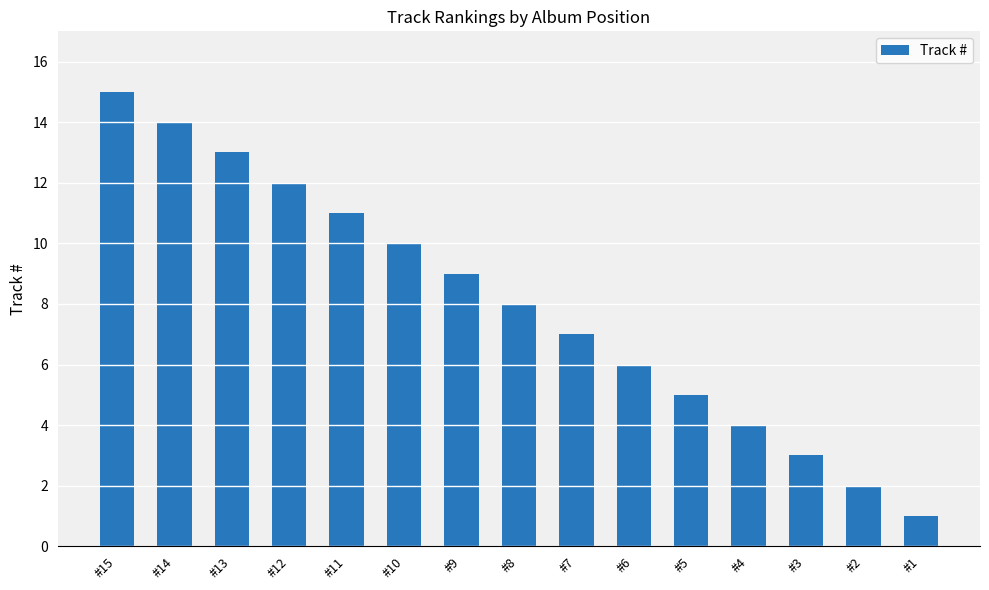

What is the ratio of the value at #2 to the value at #11?

0.2